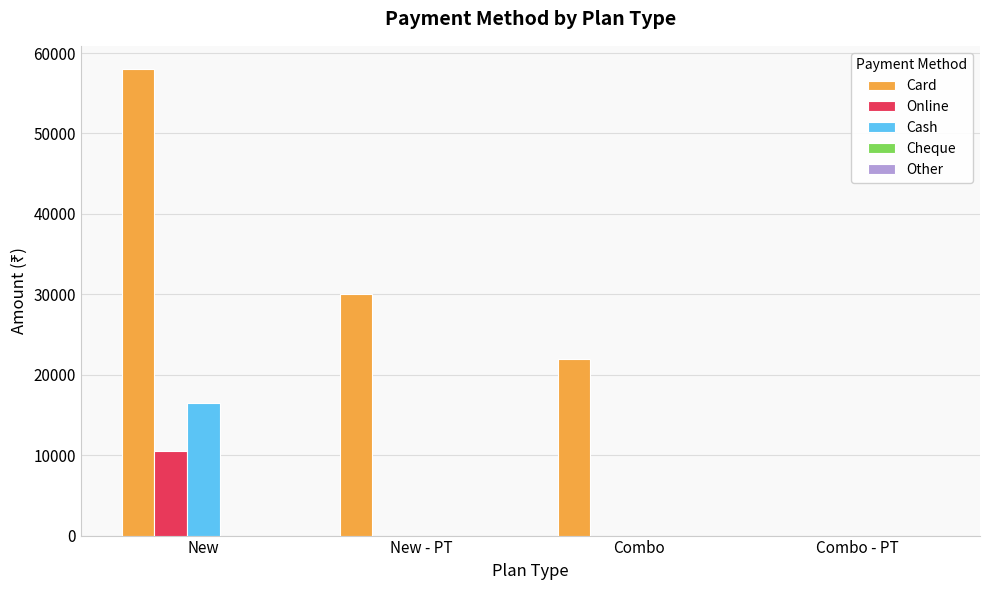

At which category is the sum across all series the highest?

New